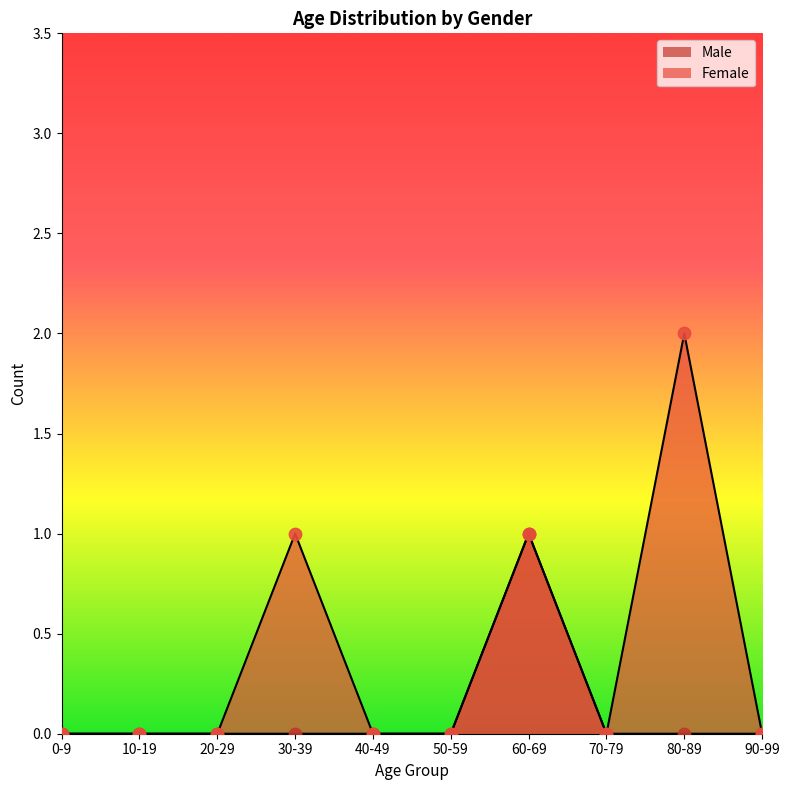

Which series reaches the maximum Y coordinate?

Female